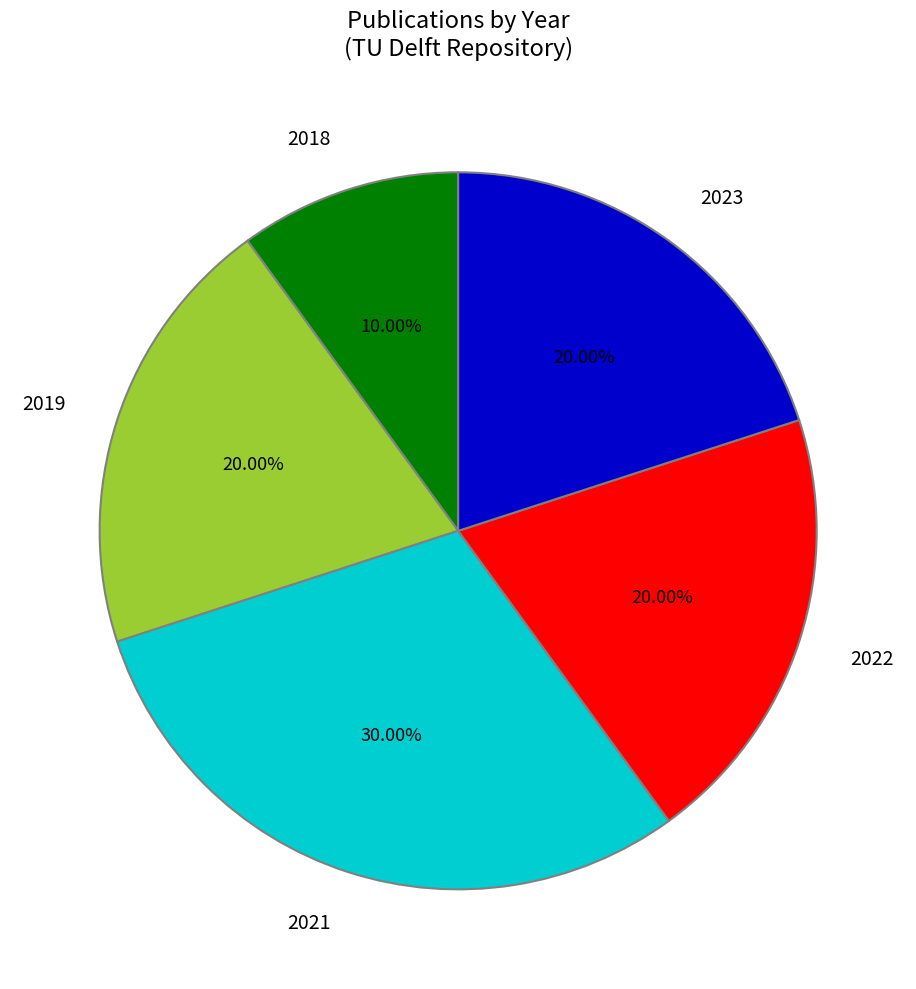

Which slice is the largest?

2021